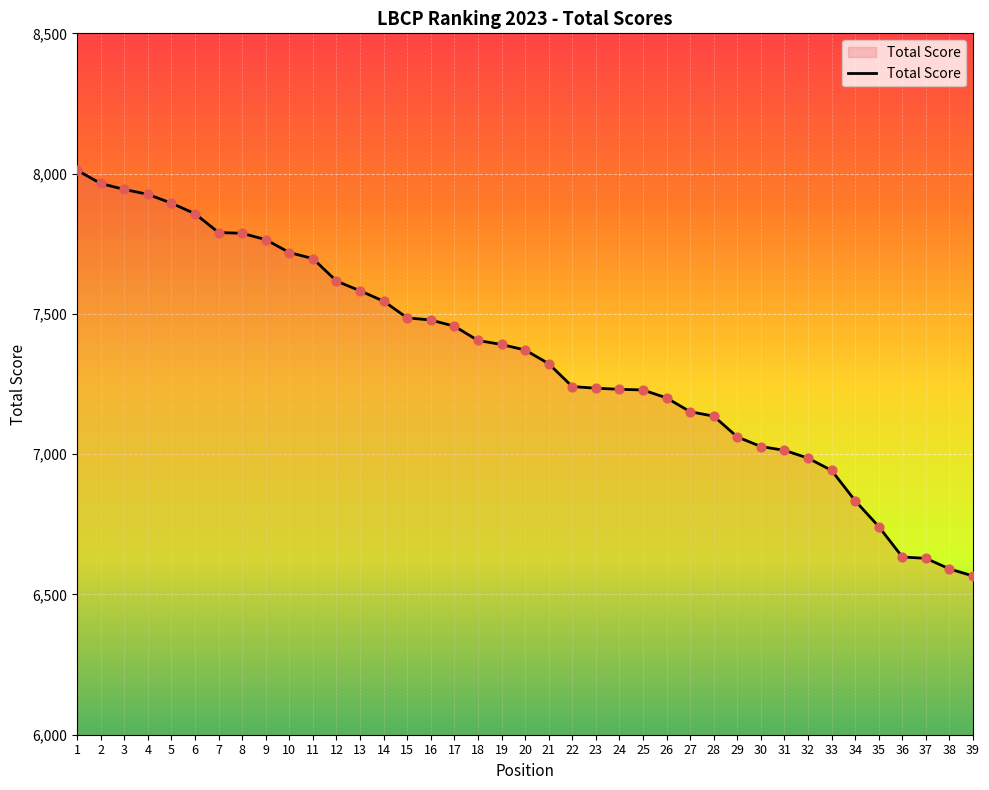

Between 13 and 31, which is larger?

13